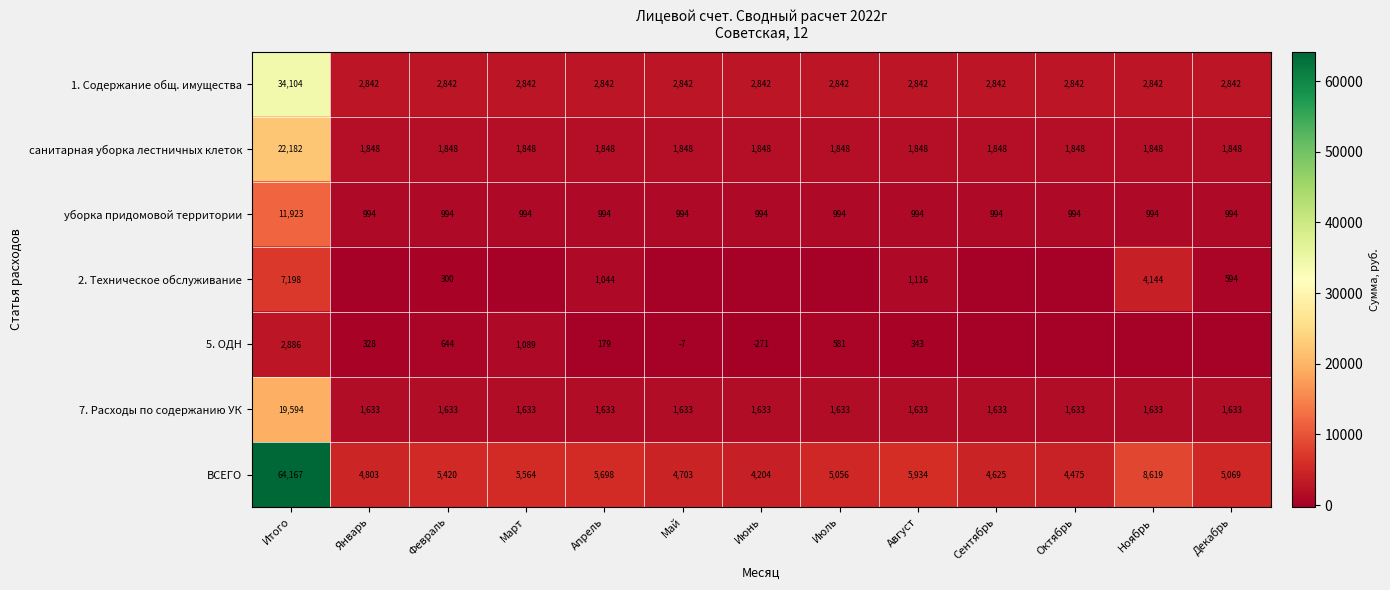

At Апрель, list the series in order from largest to smallest.

ВСЕГО, 1. Содержание общ. имущества, санитарная уборка лестничных клеток, 7. Расходы по содержанию УК, 2. Техническое обслуживание, уборка придомовой территории, 5. ОДН